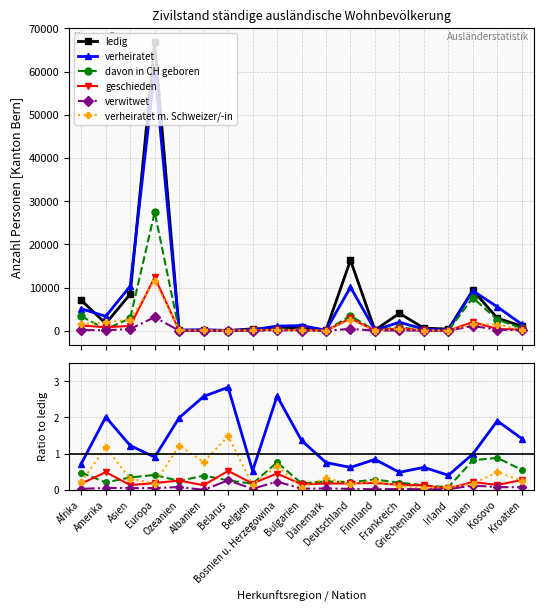

How many series are shown in this chart?

6